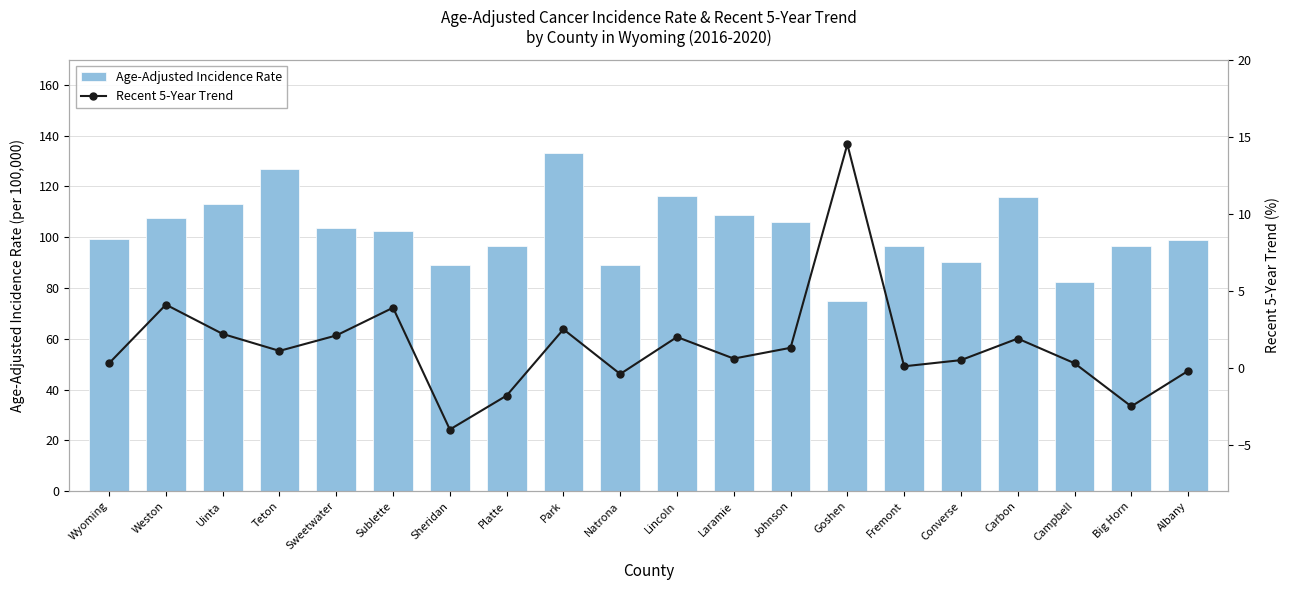

What are all the series names shown in the legend?

Age-Adjusted Incidence Rate, Recent 5-Year Trend